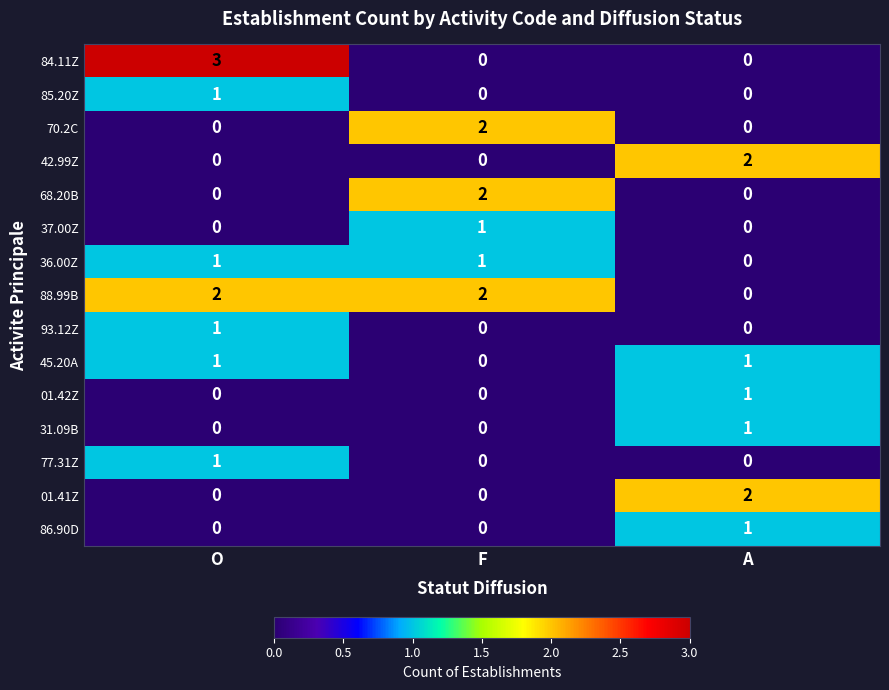

At which label does 42.99Z reach its peak?

A